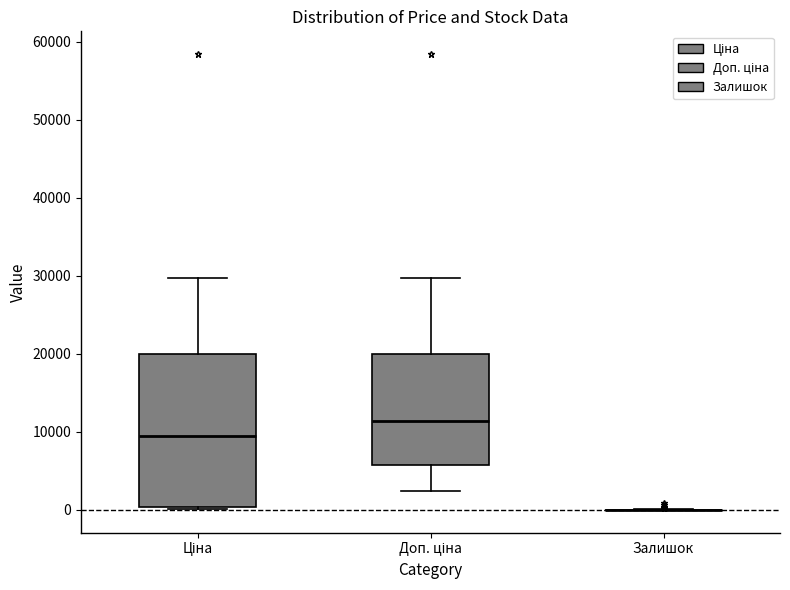

Reading left to right, transcribe this box plot: for each box, give where its median line is, the range the box spans, and where its two whiskers end, as read against the y-axis. The values are not printed on the chart, so give them approximately, as read against the axis.

Ціна: median 9000, box 0 to 20000, whiskers 0 to 30000
Доп. ціна: median 11000, box 6000 to 20000, whiskers 2000 to 30000
Залишок: box collapsed to a line at 0, whiskers 0 to 0